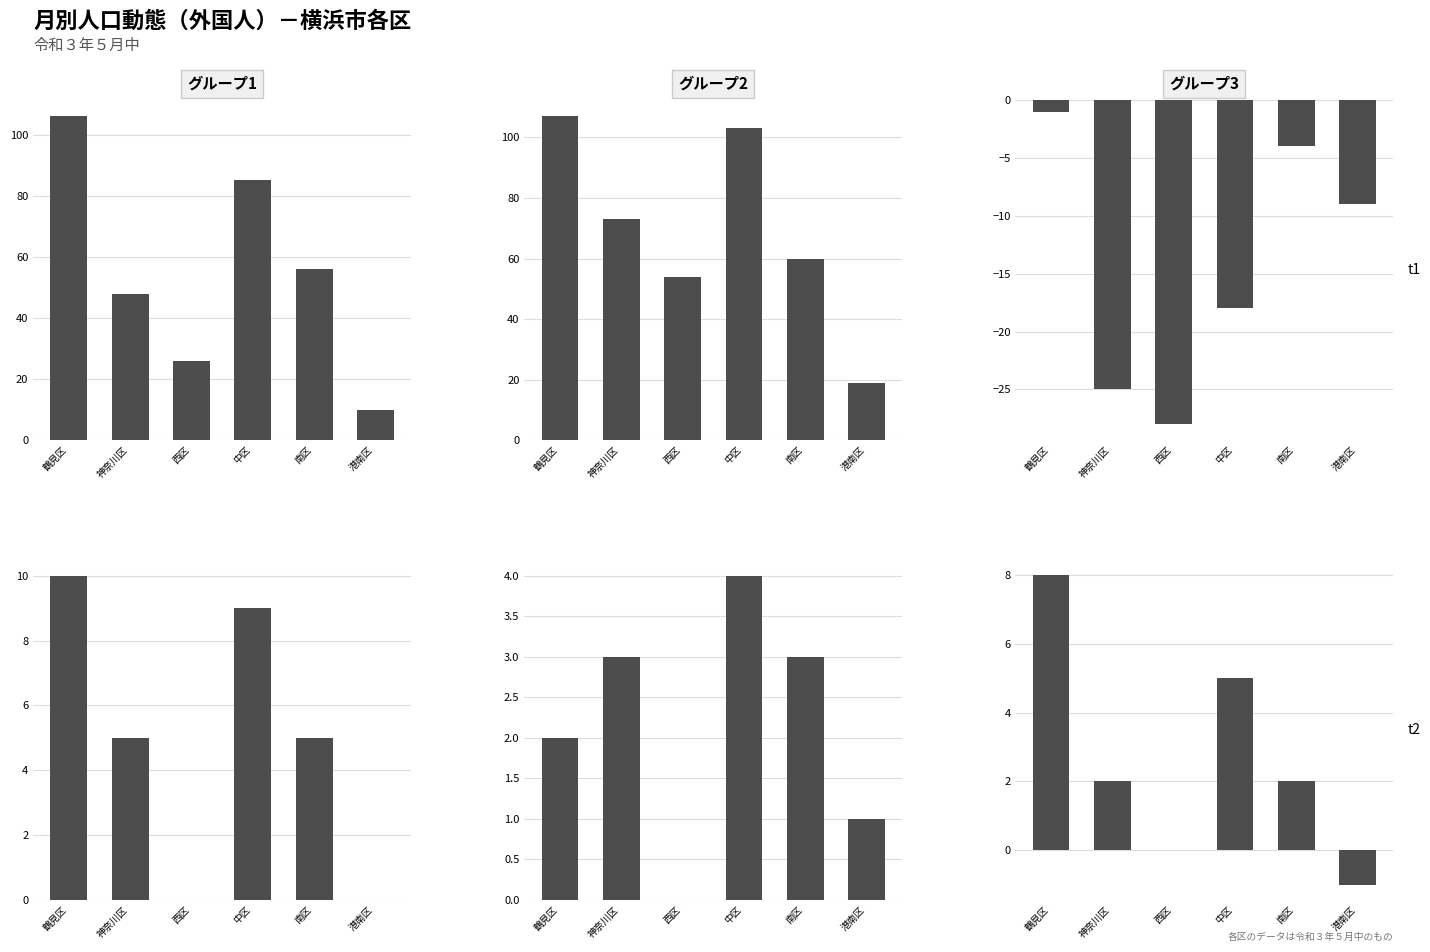

How many groups of bars are there?

6